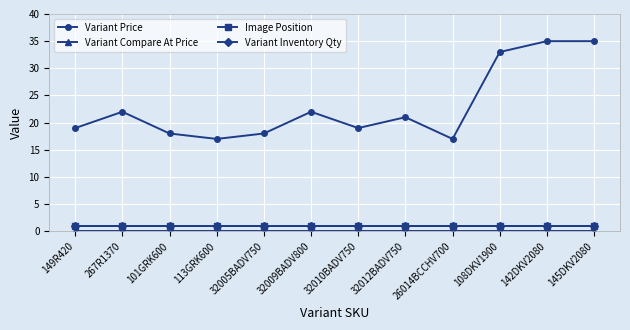

True or false: Variant Compare At Price and Variant Inventory Qty cross at least once.

False